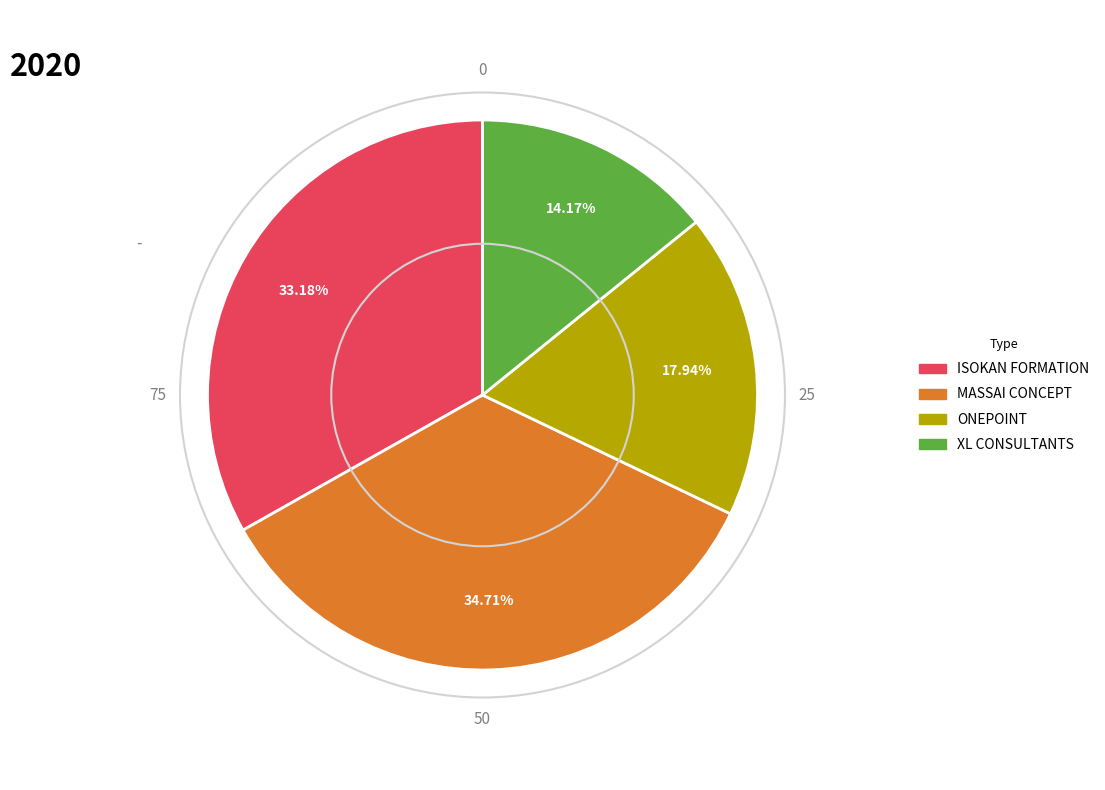

What portion of the pie excludes MASSAI CONCEPT?

65.3%